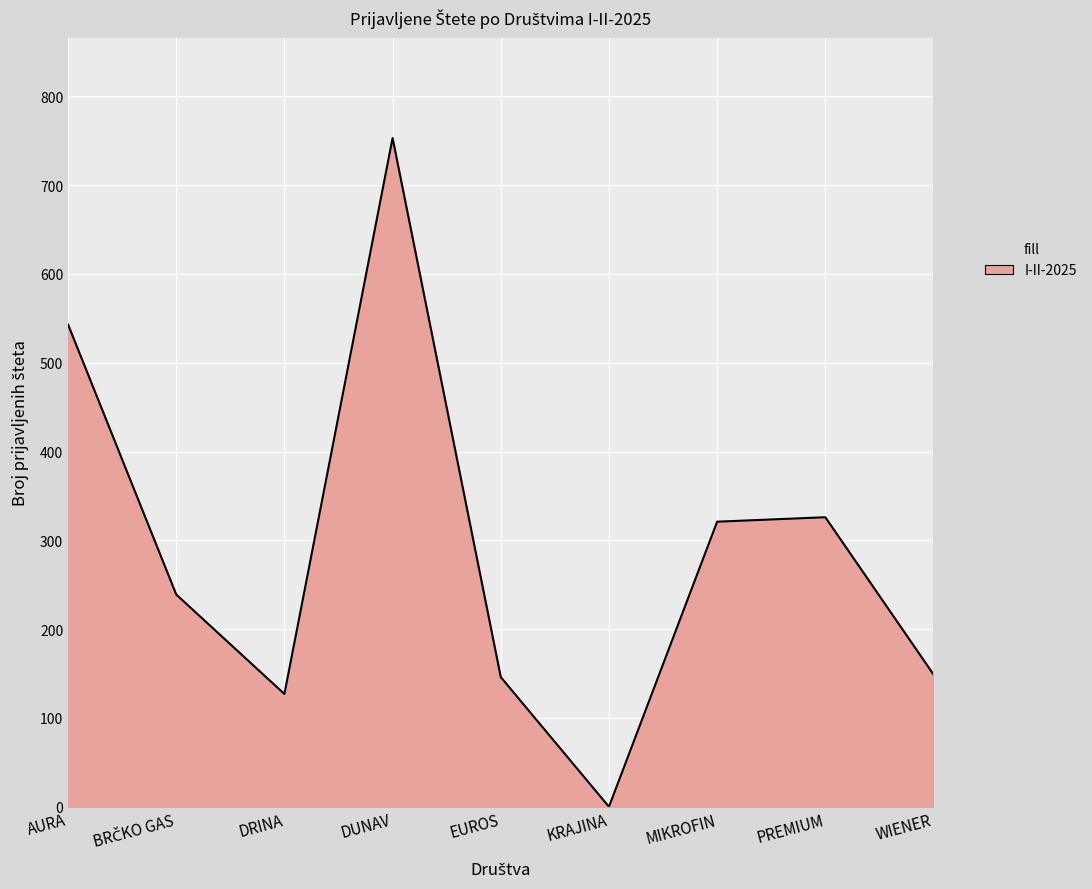

What is the difference between the values at EUROS and DUNAV?

607